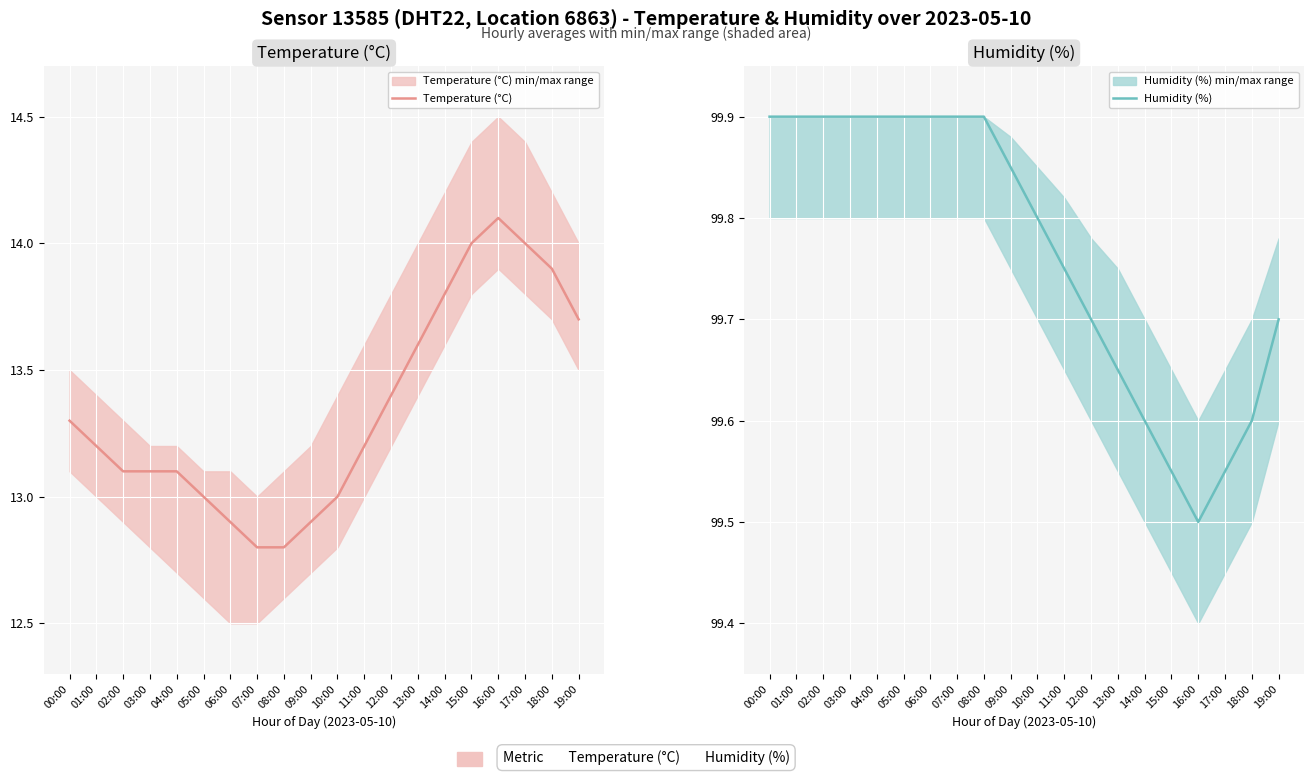

At how many categories does at least one series exceed 49?

20